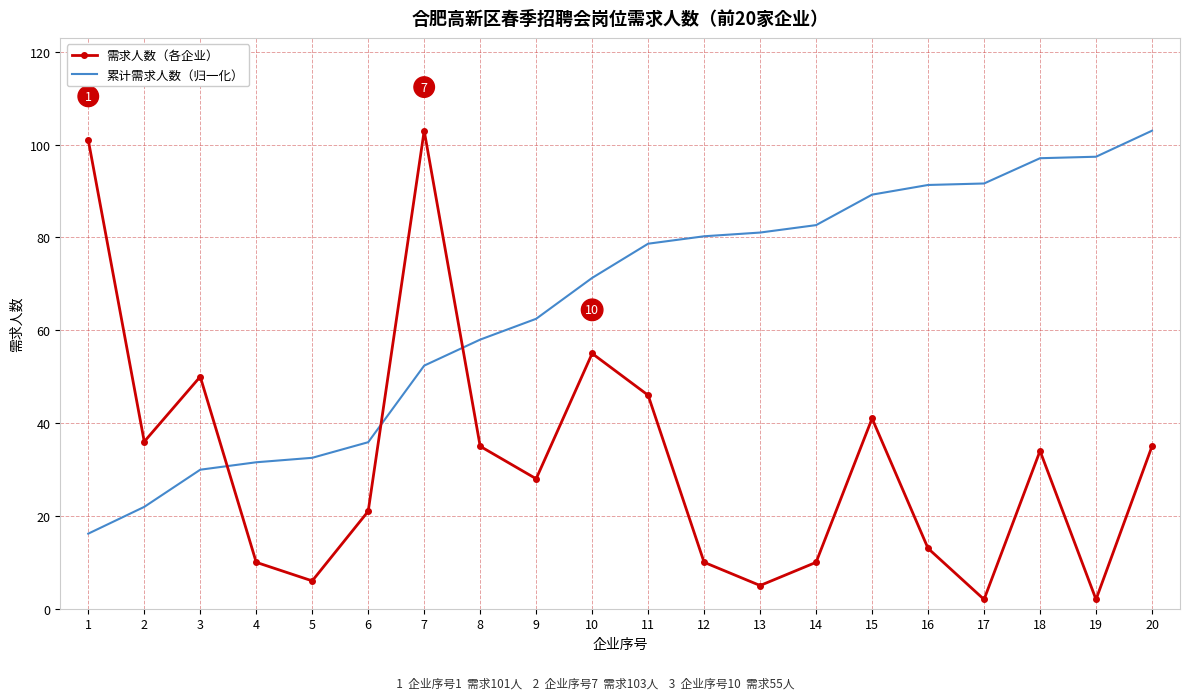

What are all the series names shown in the legend?

需求人数（各企业）, 累计需求人数（归一化）